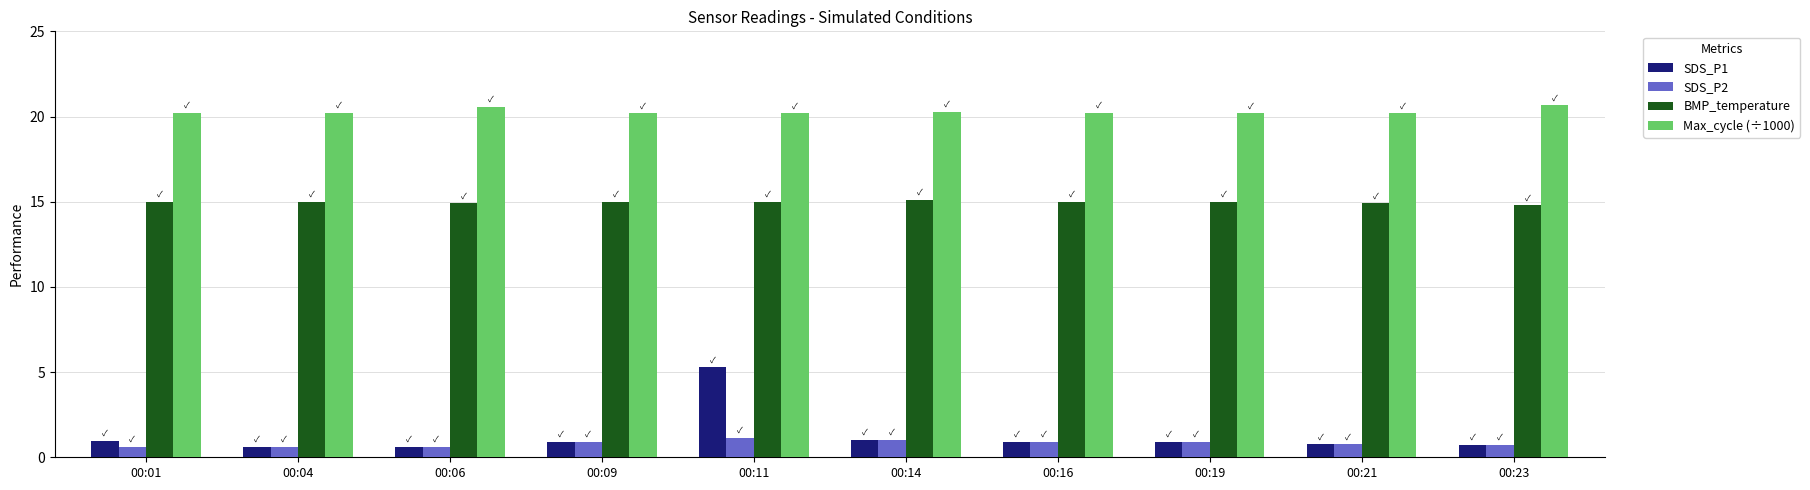

Is the value of Max_cycle (÷1000) at 00:19 greater than the value of BMP_temperature at 00:21?

Yes